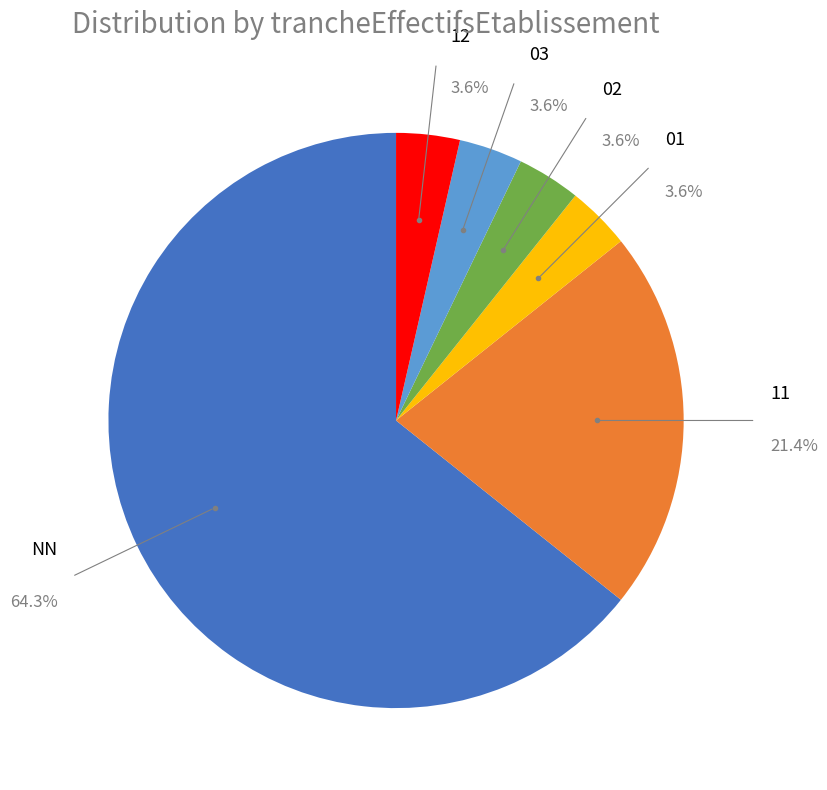

Is there any slice that represents more than half of the pie?

Yes